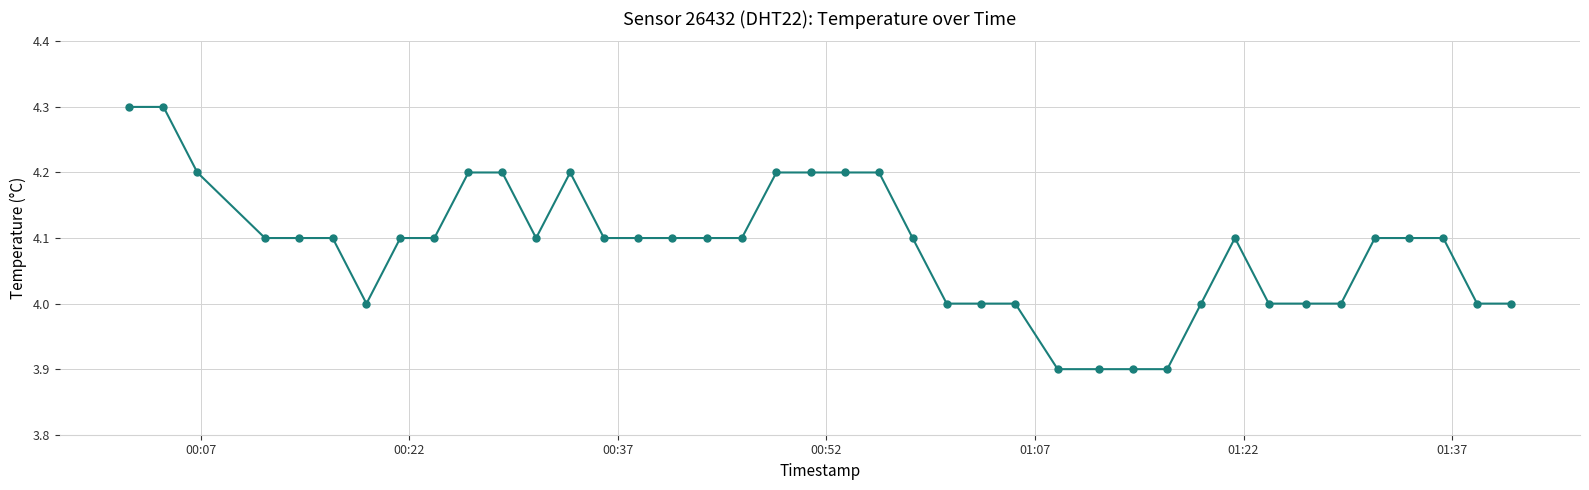

What is the value of the 14th point from the left?

4.1